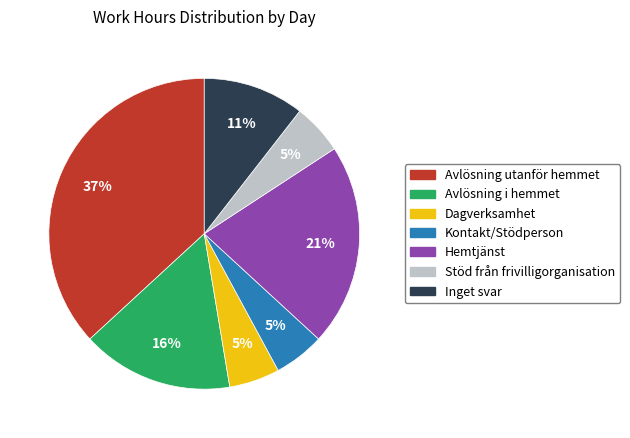

Do Hemtjänst and Avlösning utanför hemmet together represent more than half of the pie?

Yes